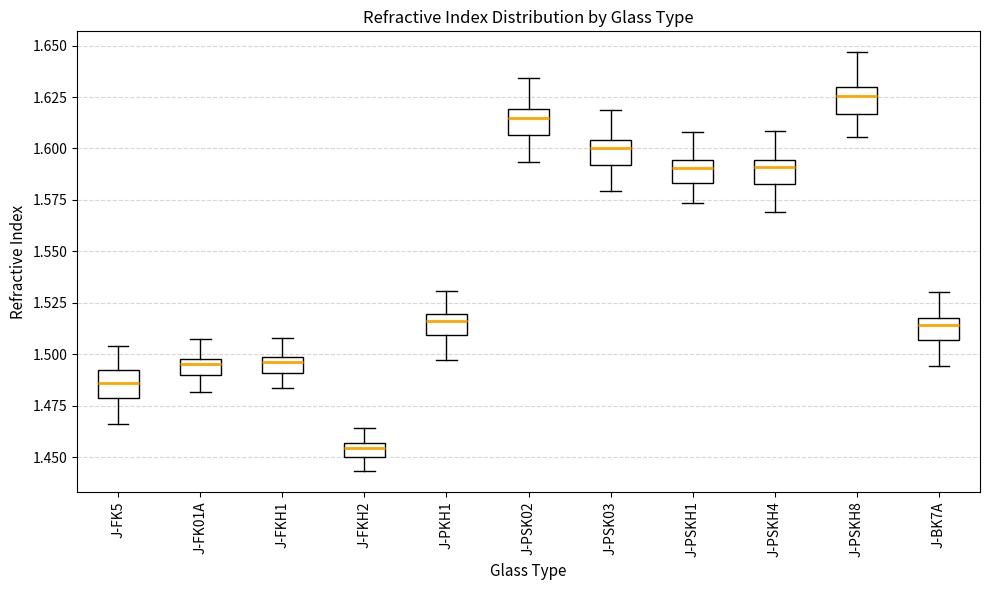

Where does the lower whisker of the box for J-FKH2 end on the y-axis? The values are not printed on the chart, so give them approximately, as read against the axis.

1.445